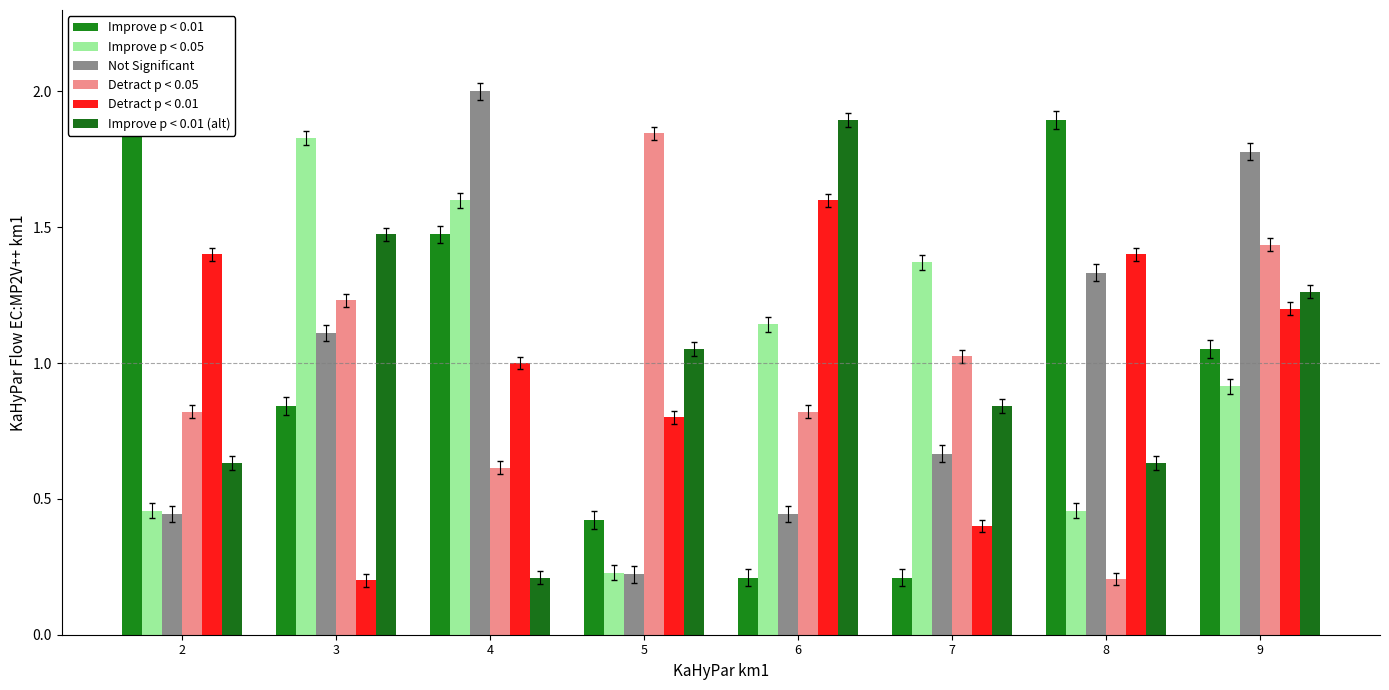

Between 9 and 4, which is larger?

4